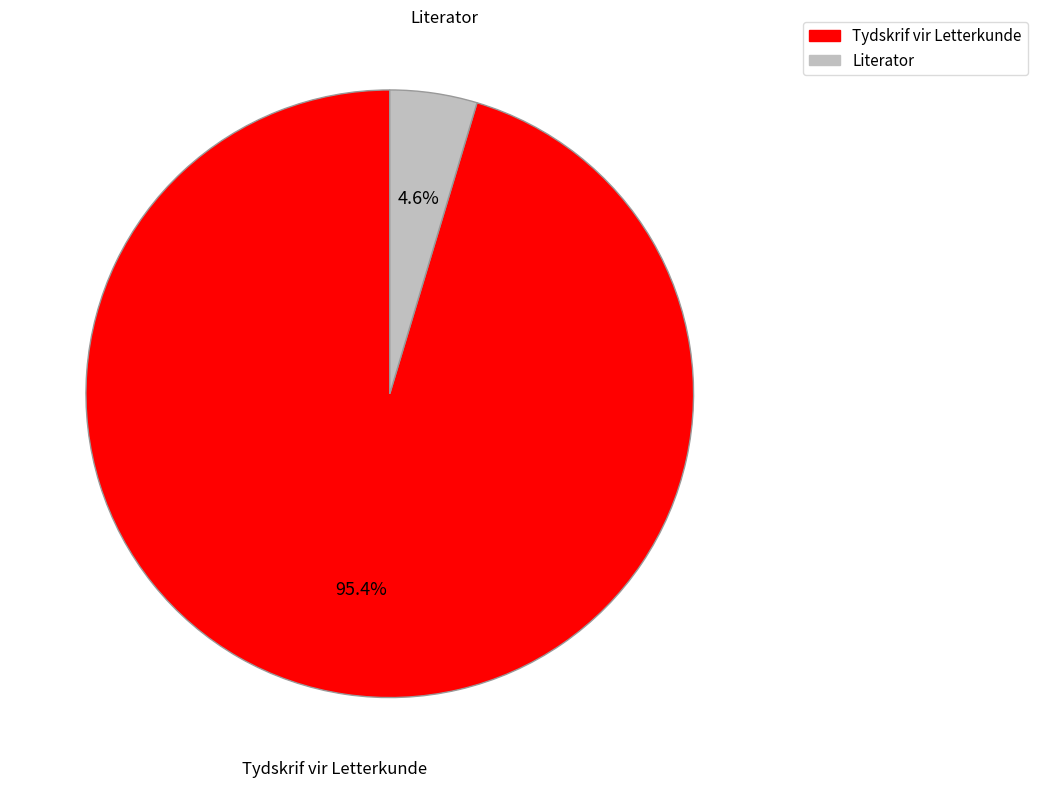

Does Literator account for over 50% of the chart?

No